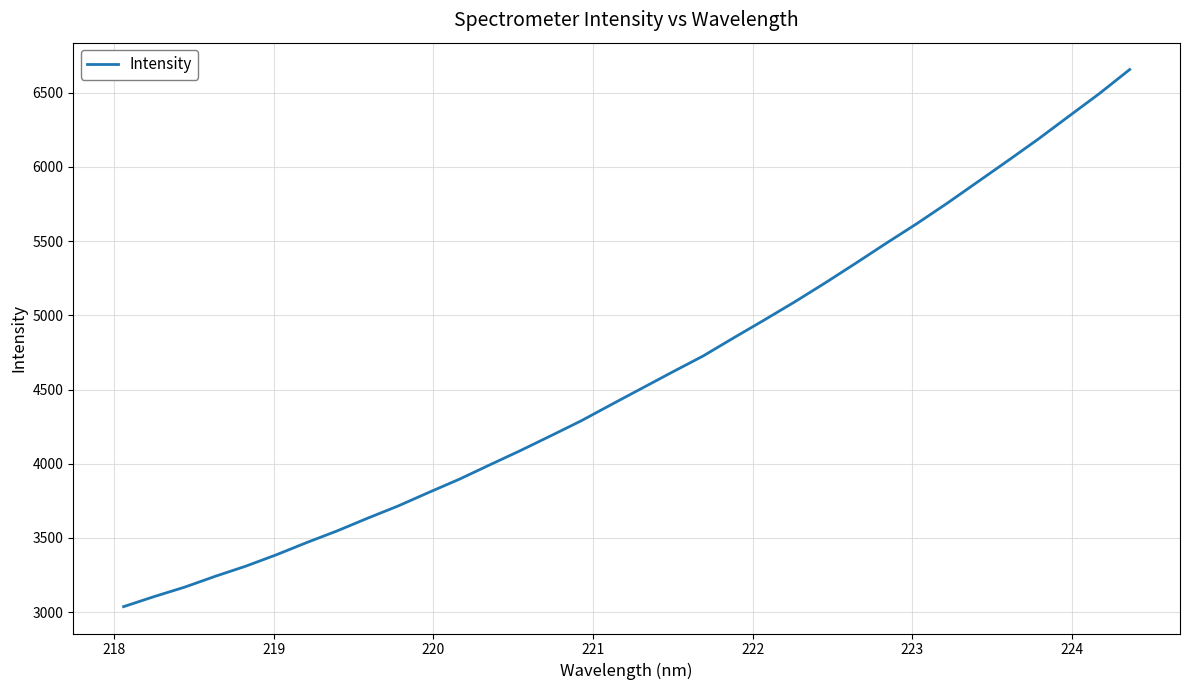

What is the maximum value shown in the chart?

6656.2